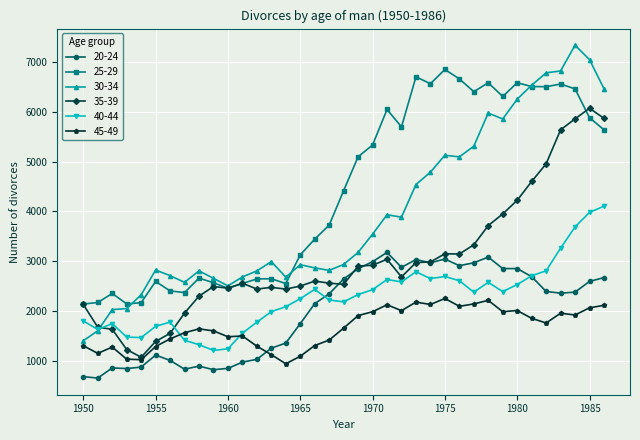

How many values in the 35-39 series are below 2599?

18